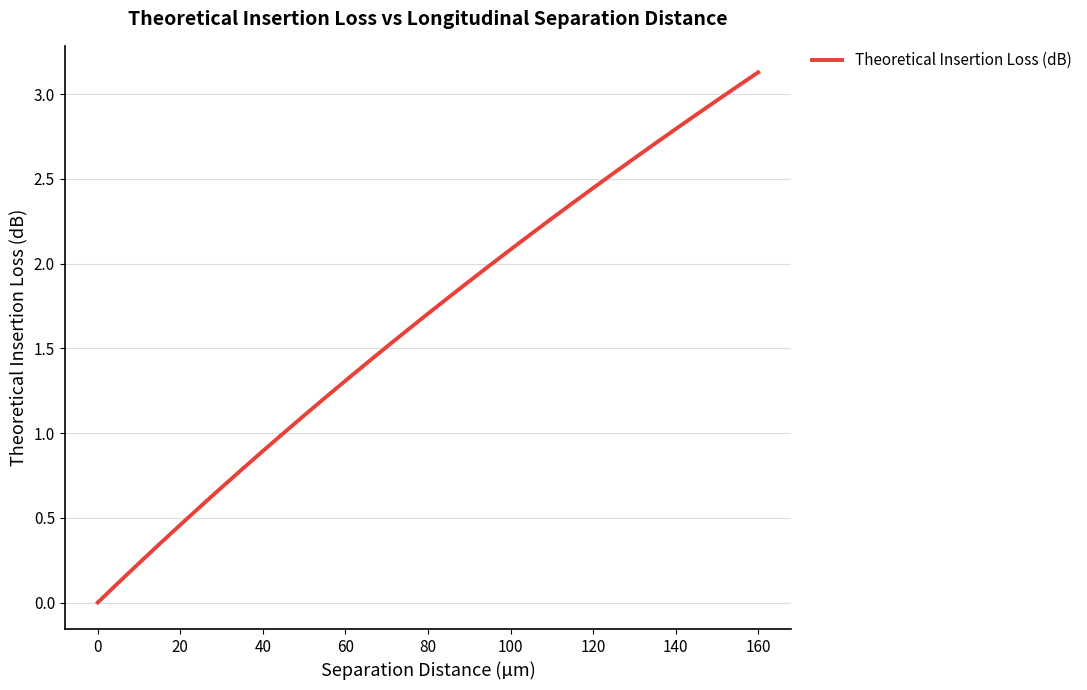

What is the greatest value displayed?

3.1